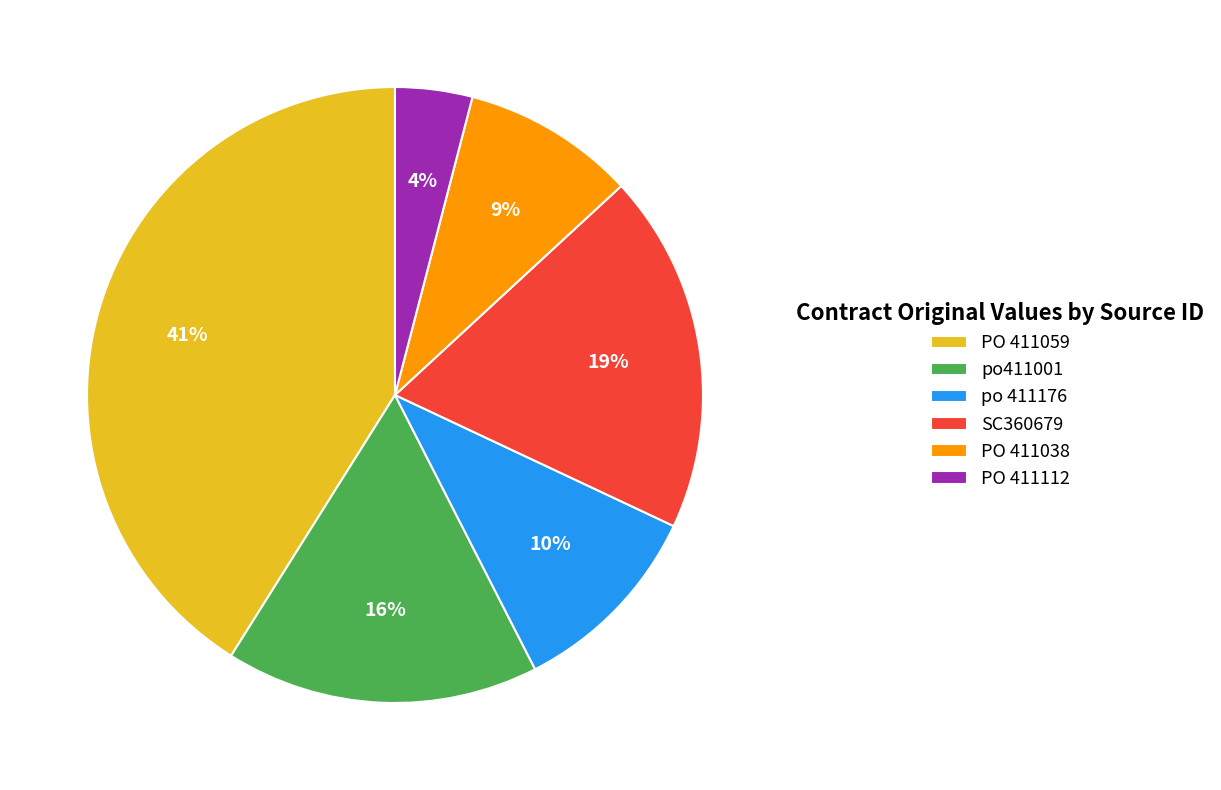

Which slice is the smallest?

PO 411112